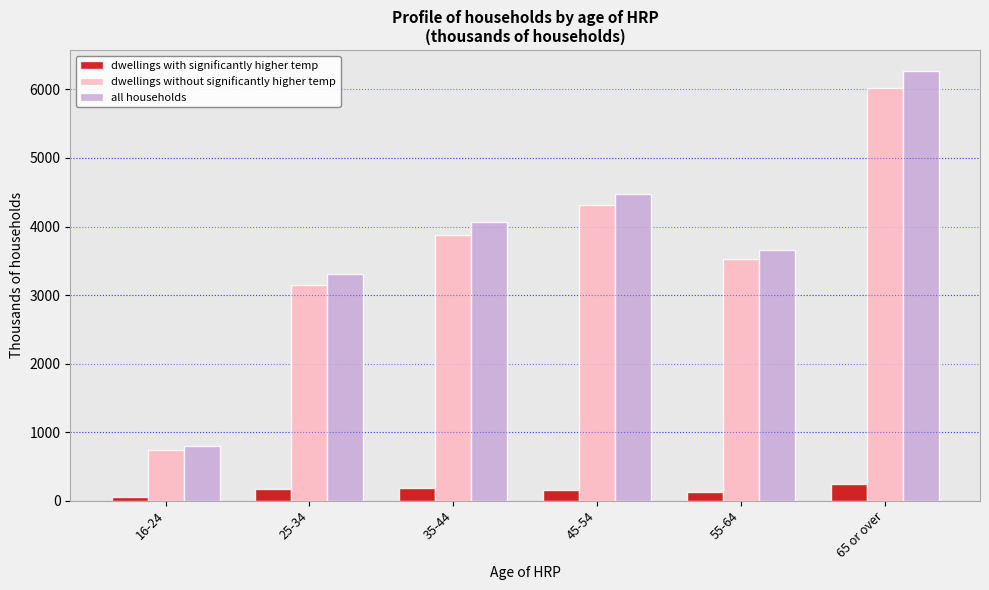

What is the value of the dwellings with significantly higher temp bar at the 1st from the left?

56.9